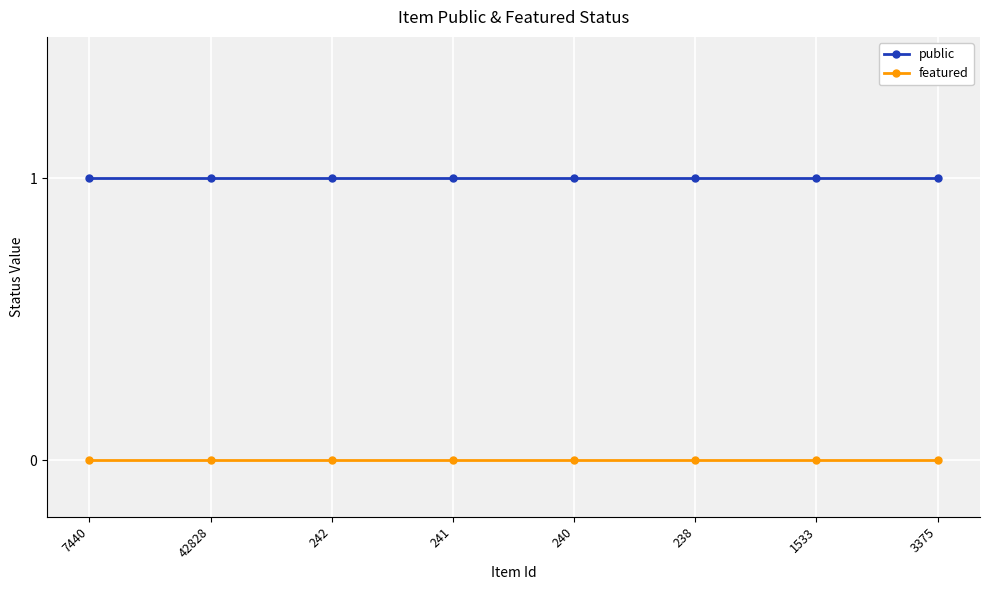

The value of public at 241 is 1. True or false?

True